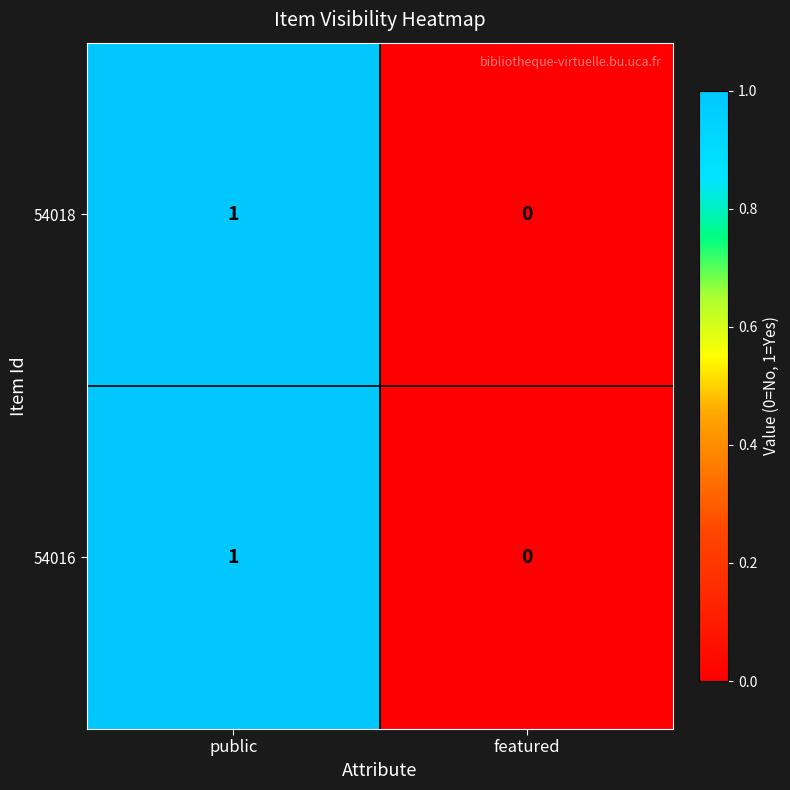

Rank the categories by 54016 value from highest to lowest.

public, featured